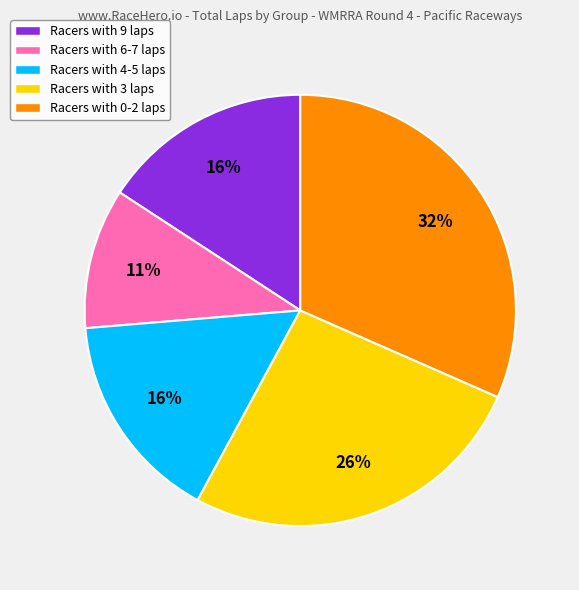

What is the largest slice in the pie chart?

Racers with 0-2 laps